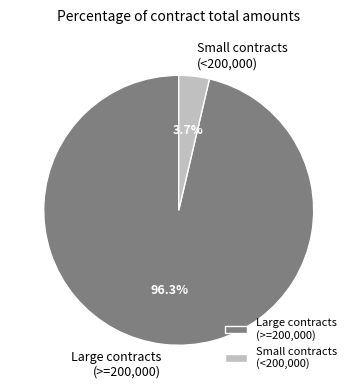

Which has a higher value, Large contracts (>=200,000) or Small contracts (<200,000)?

Large contracts (>=200,000)